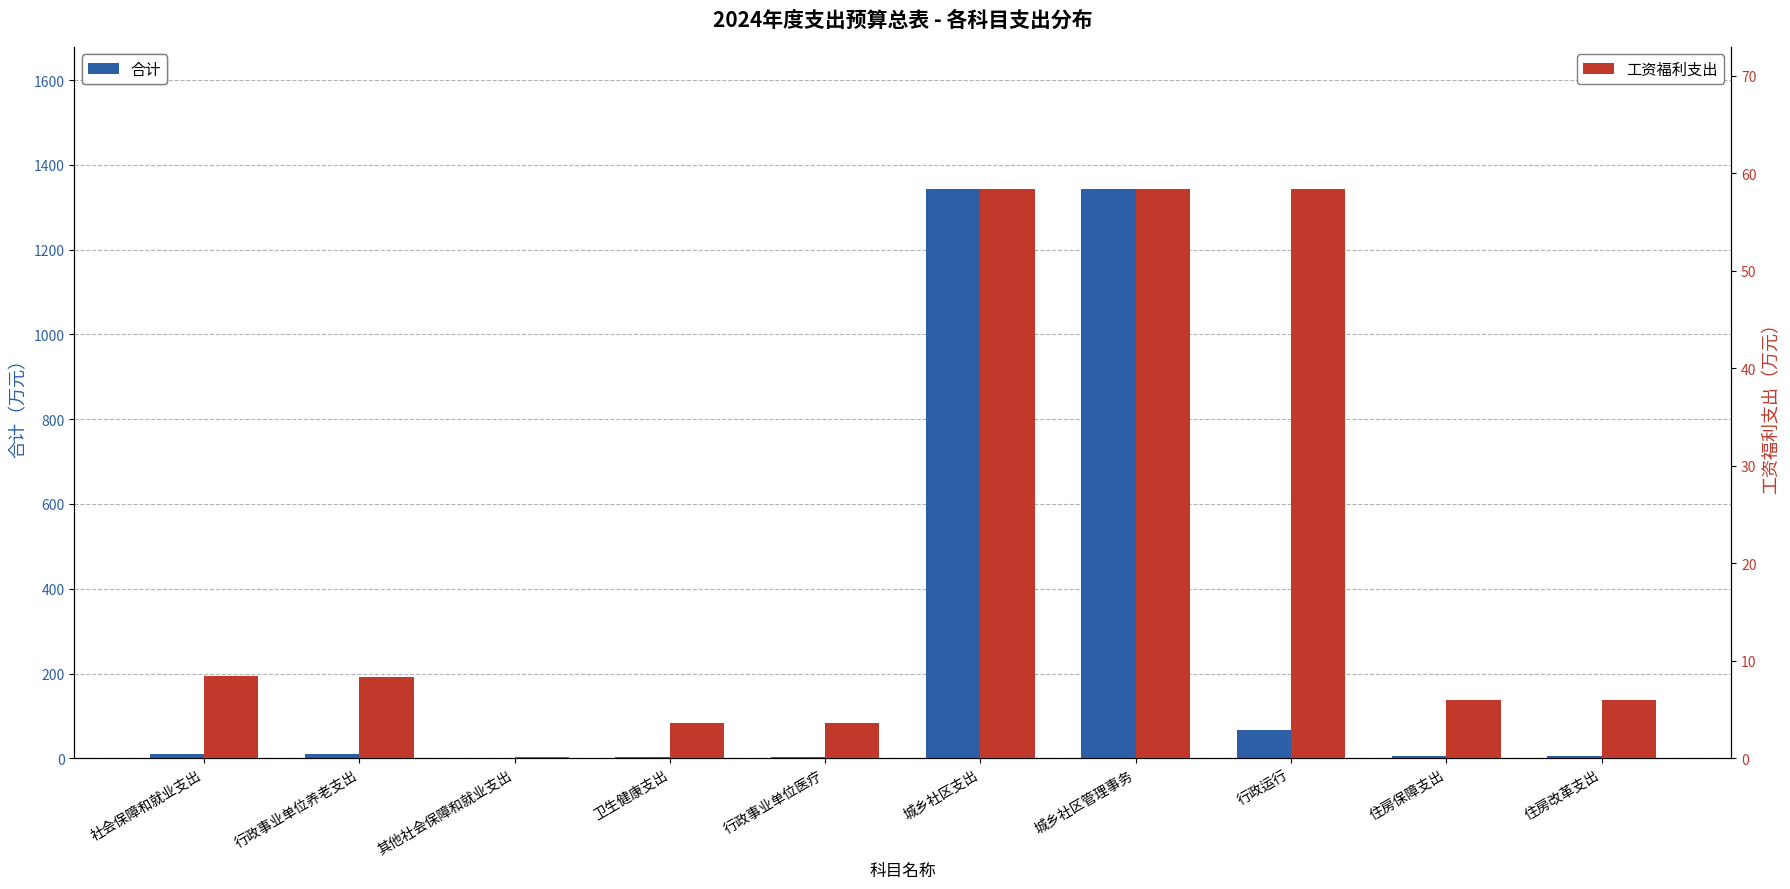

How many bars are there in each group?

2